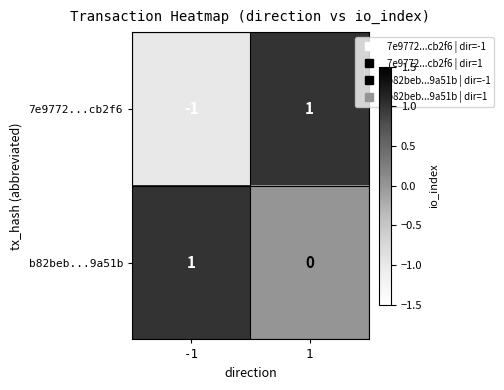

Which series has the largest range (max minus min)?

7e9772...cb2f6